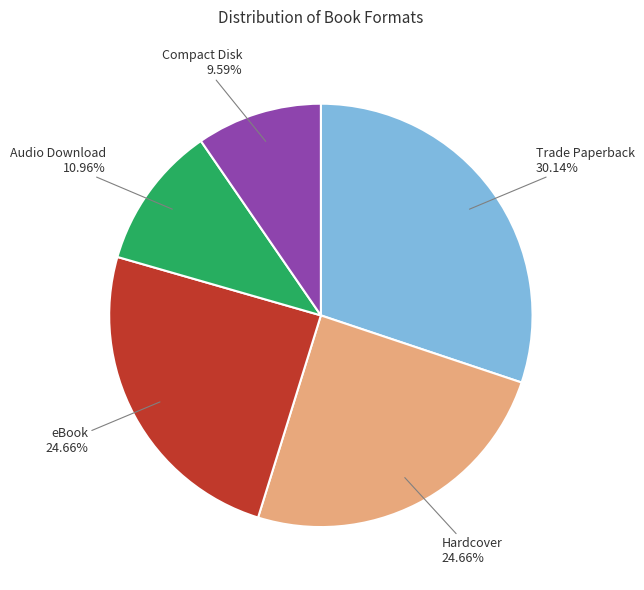

Is there a majority slice in this chart?

No